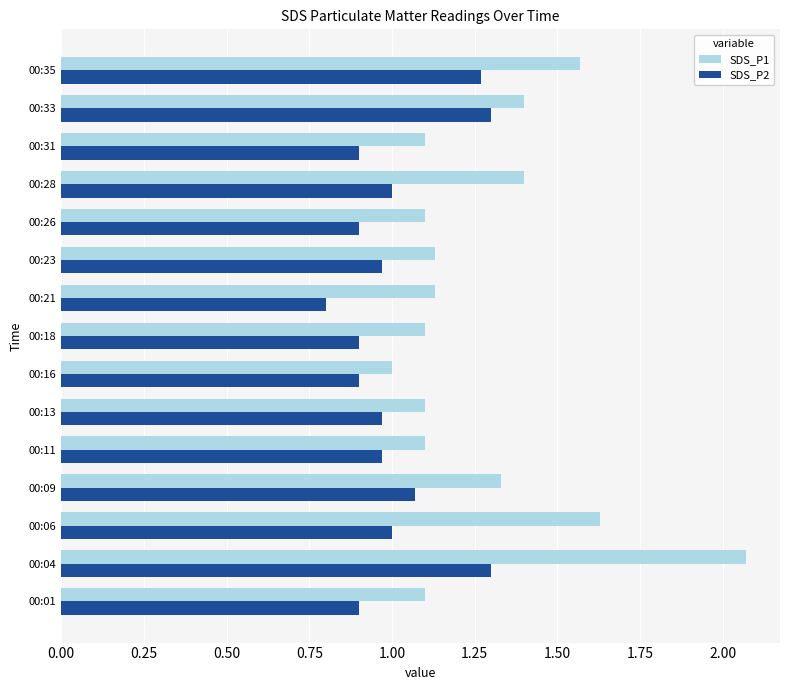

What is the difference between the SDS_P1 values at 00:23 and 00:04?

0.9